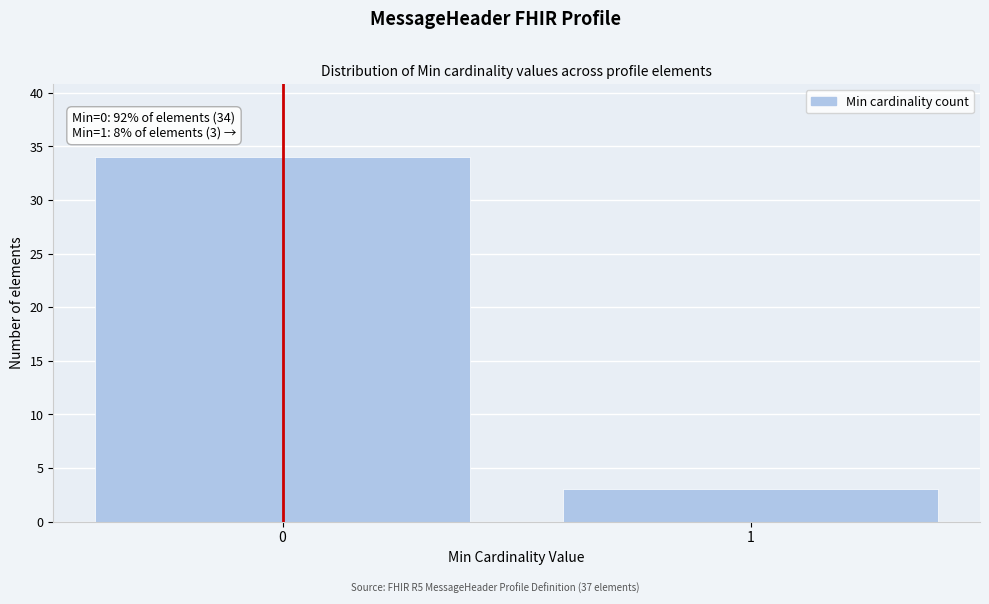

Reading left to right, extract all data points from this chart.

0=34	1=3